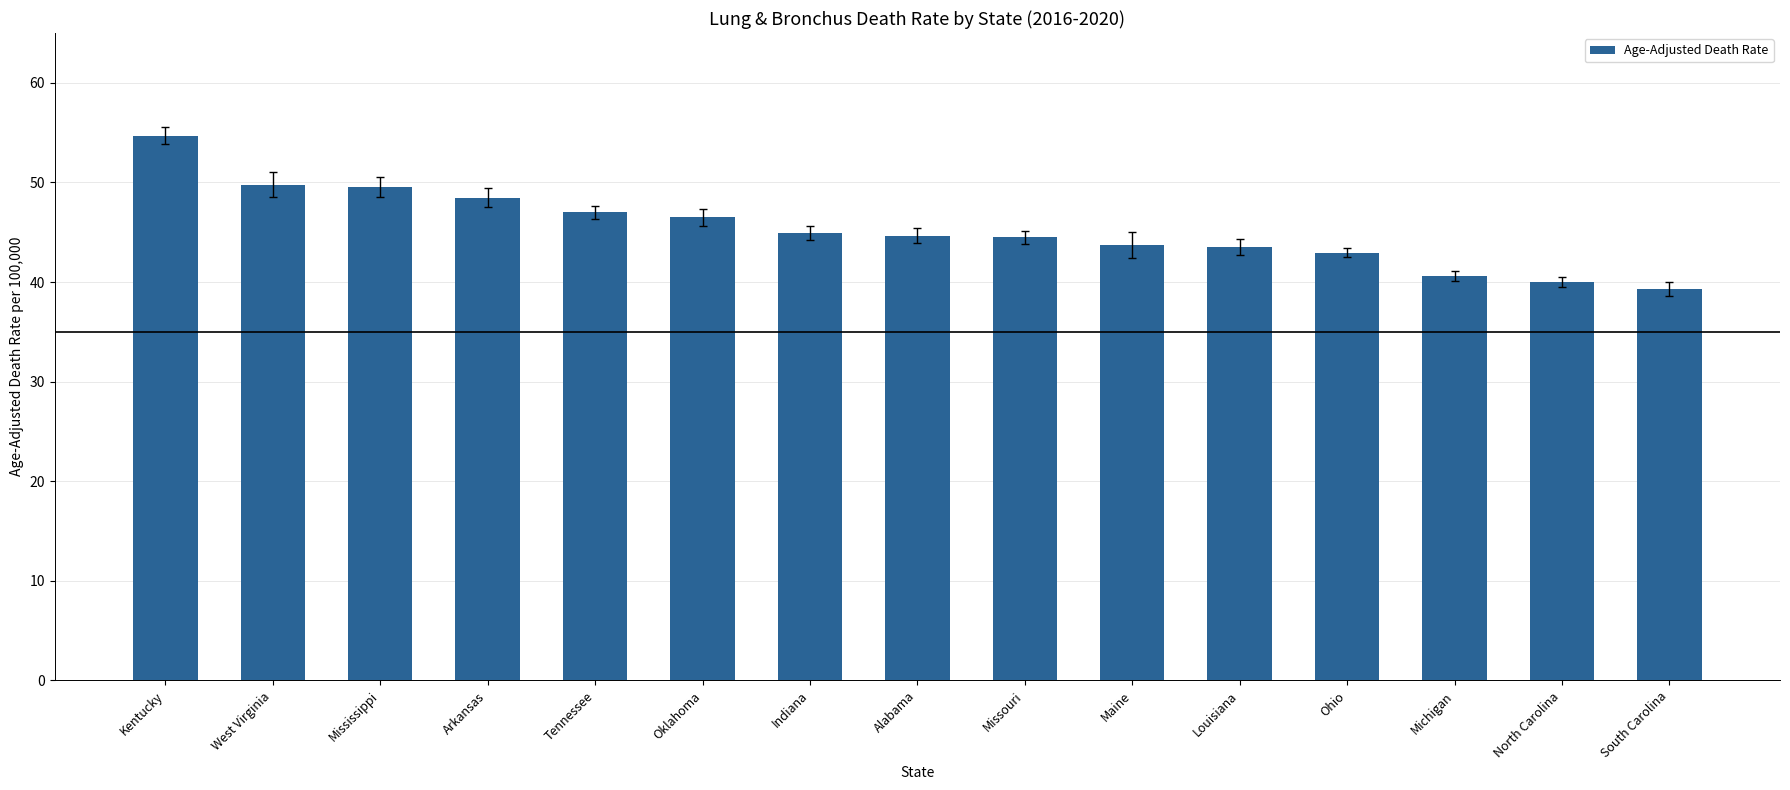

What position from the left is Louisiana?

11